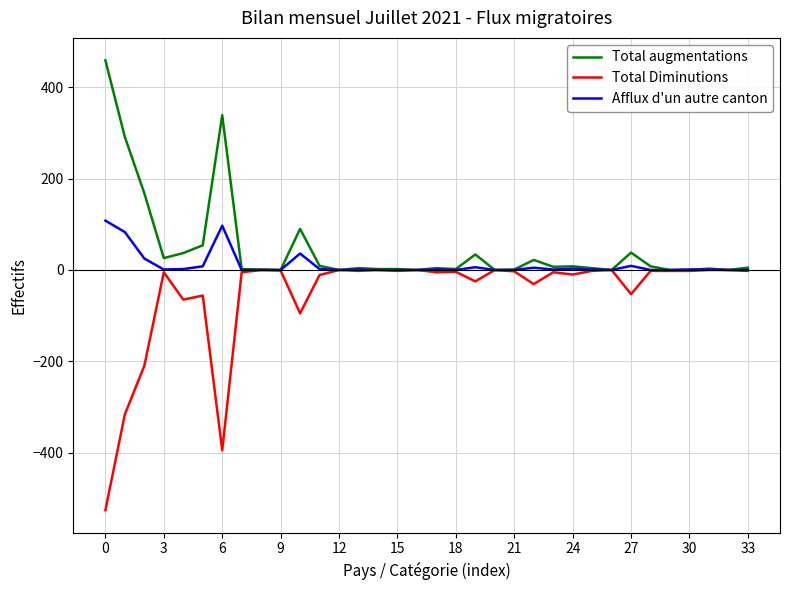

Which series has the largest total across all categories?

Total augmentations